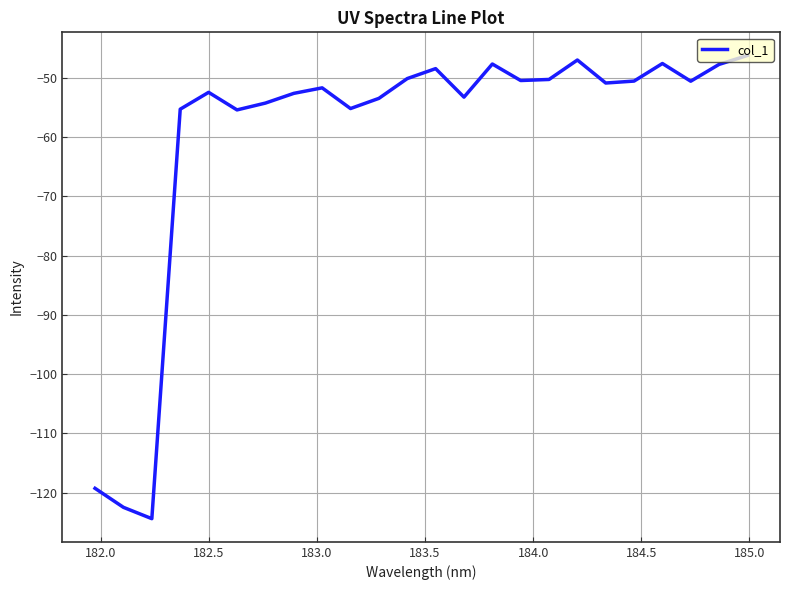

What is the smallest value displayed?

-124.4